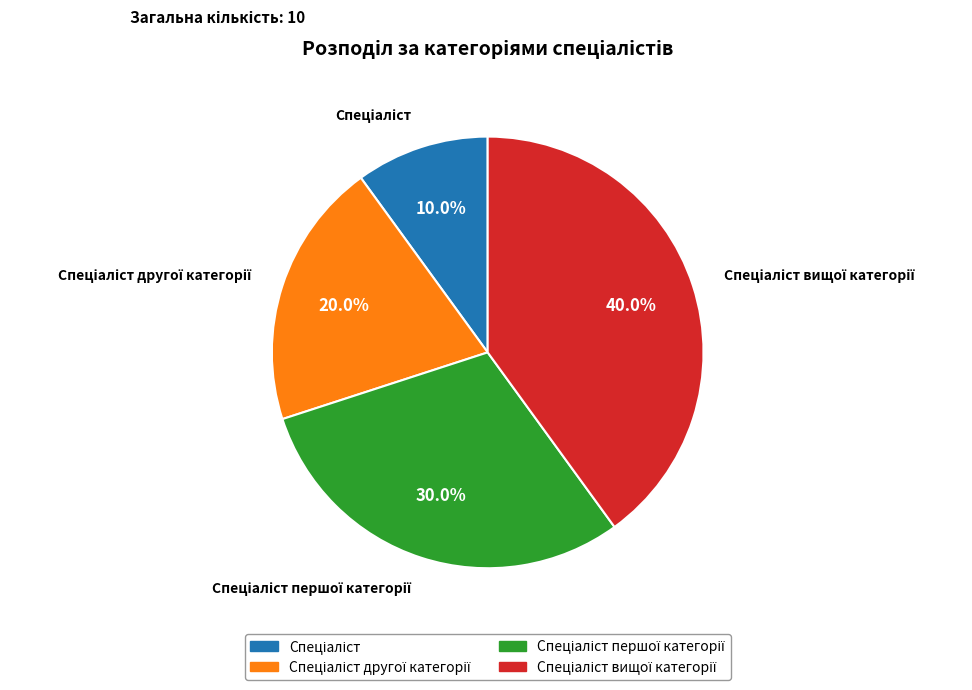

Does any single category account for the majority?

No